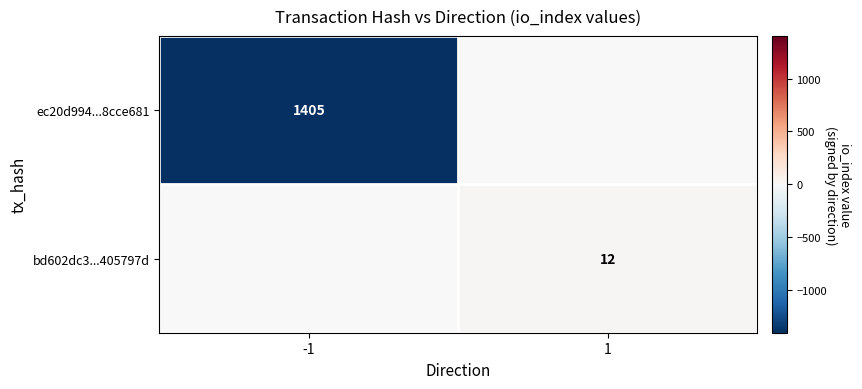

The ec20d994...8cce681 series shows 1849 at -1. True or false?

False